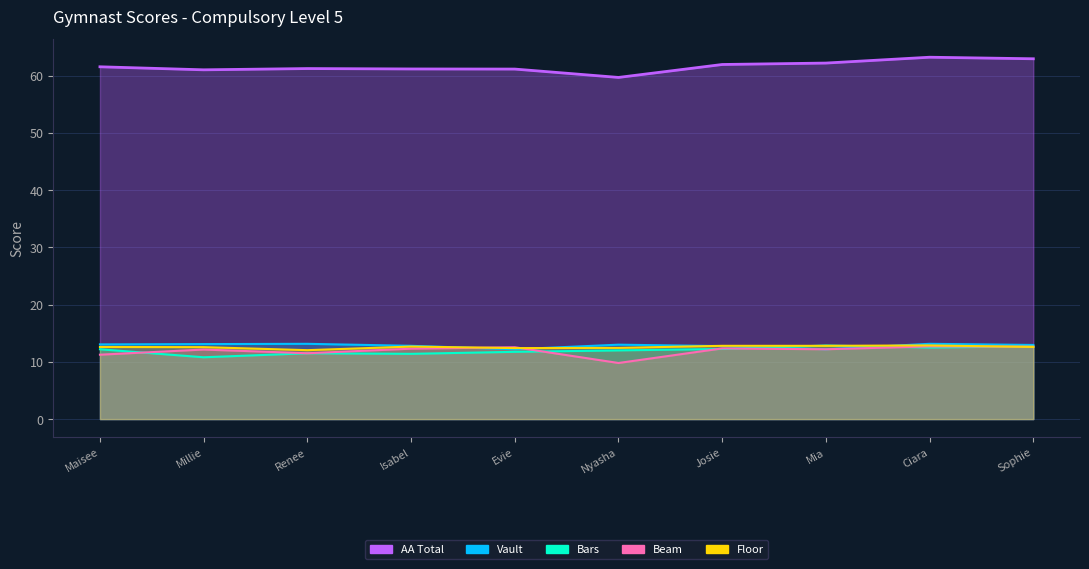

What is the sum of the Vault values at Renee and Ciara?

26.3